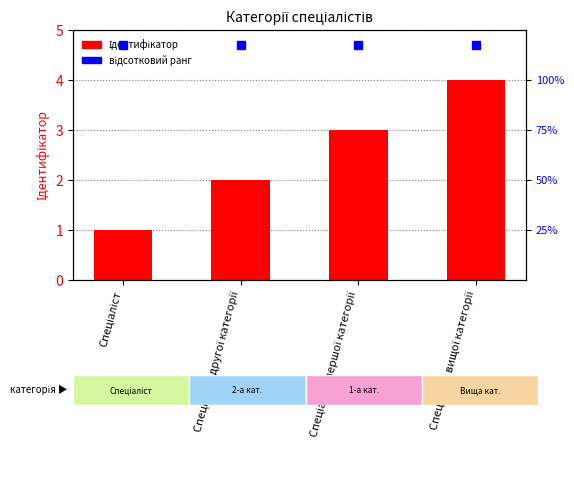

List the labels in order of value, largest first.

Спеціаліст вищої категорії, Спеціаліст першої категорії, Спеціаліст другої категорії, Спеціаліст